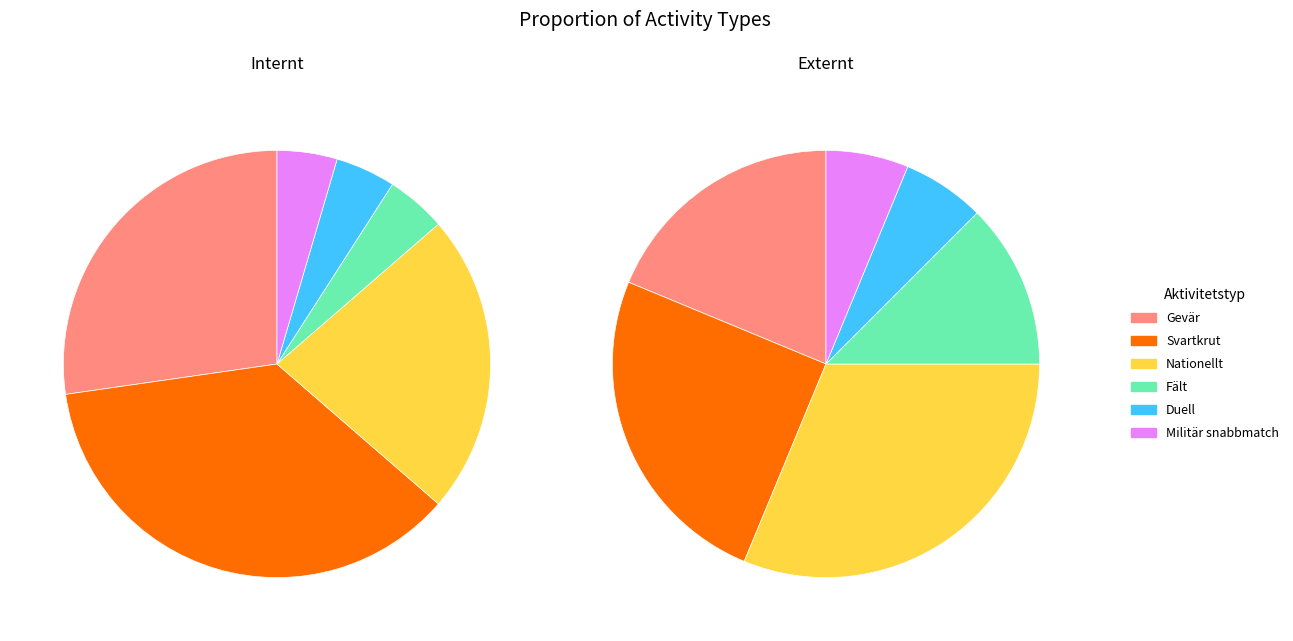

To the nearest percent, what is the average slice percentage?

17%